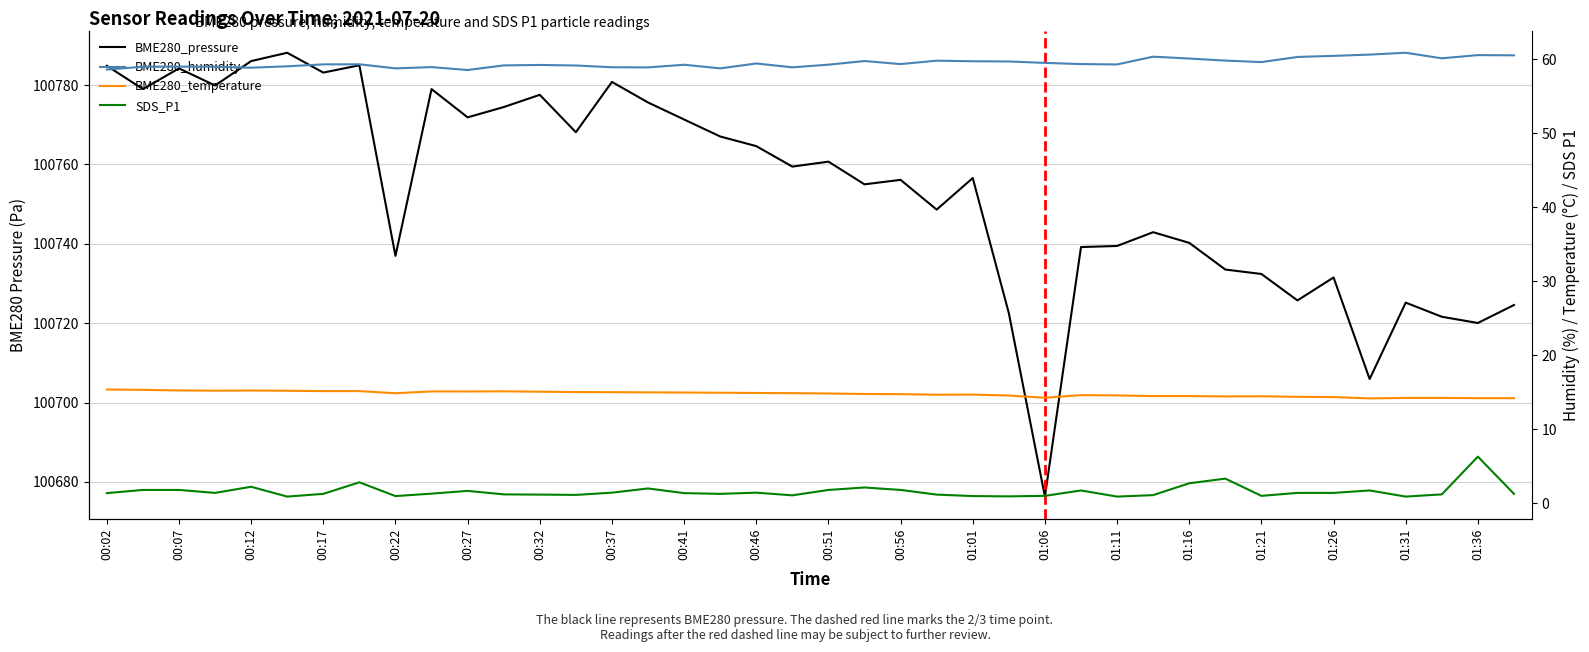

What position from the left is 01:16?

31